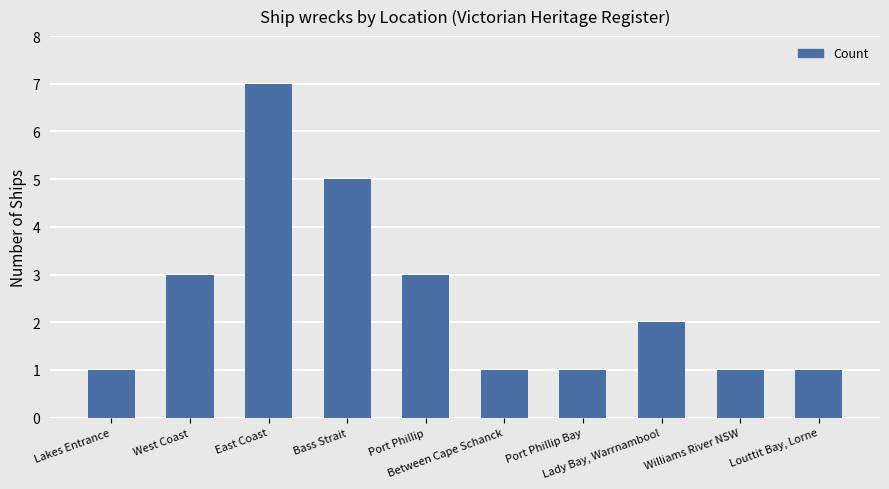

How many data points does each series have?

10